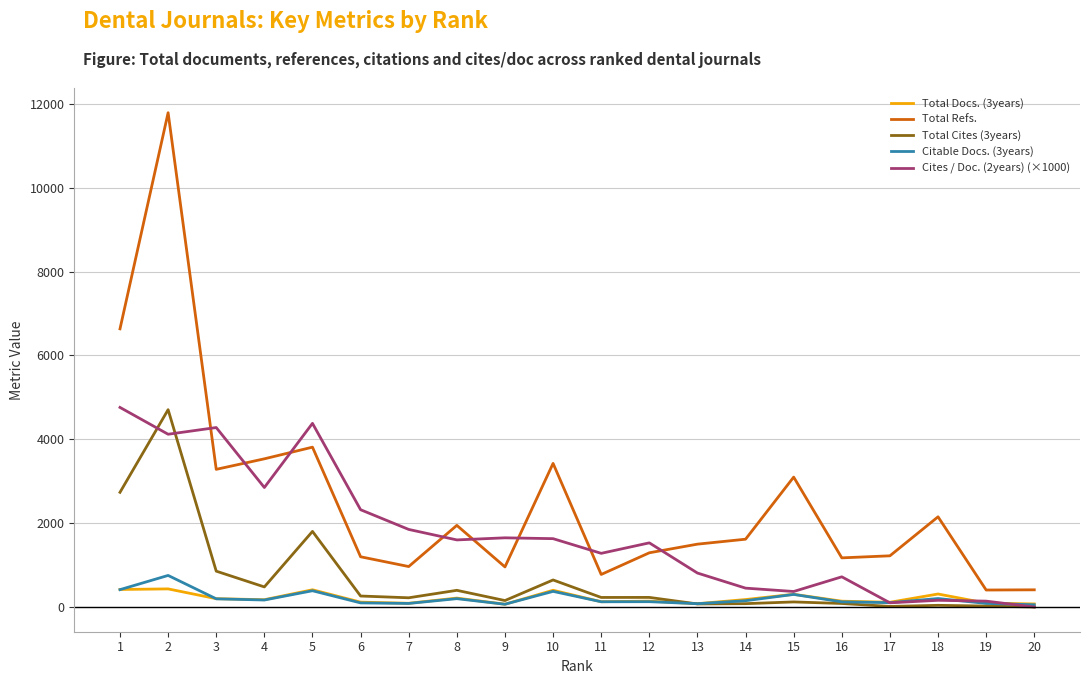

Which series has the largest total across all categories?

Total Refs.